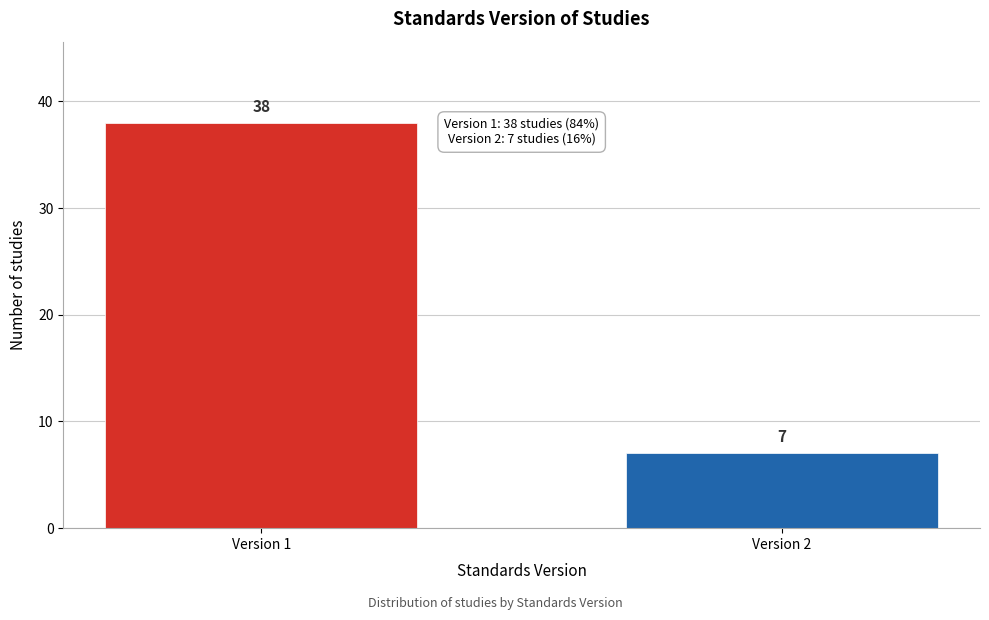

Reading right to left, list all the values displayed in this chart.

Version 2=7	Version 1=38